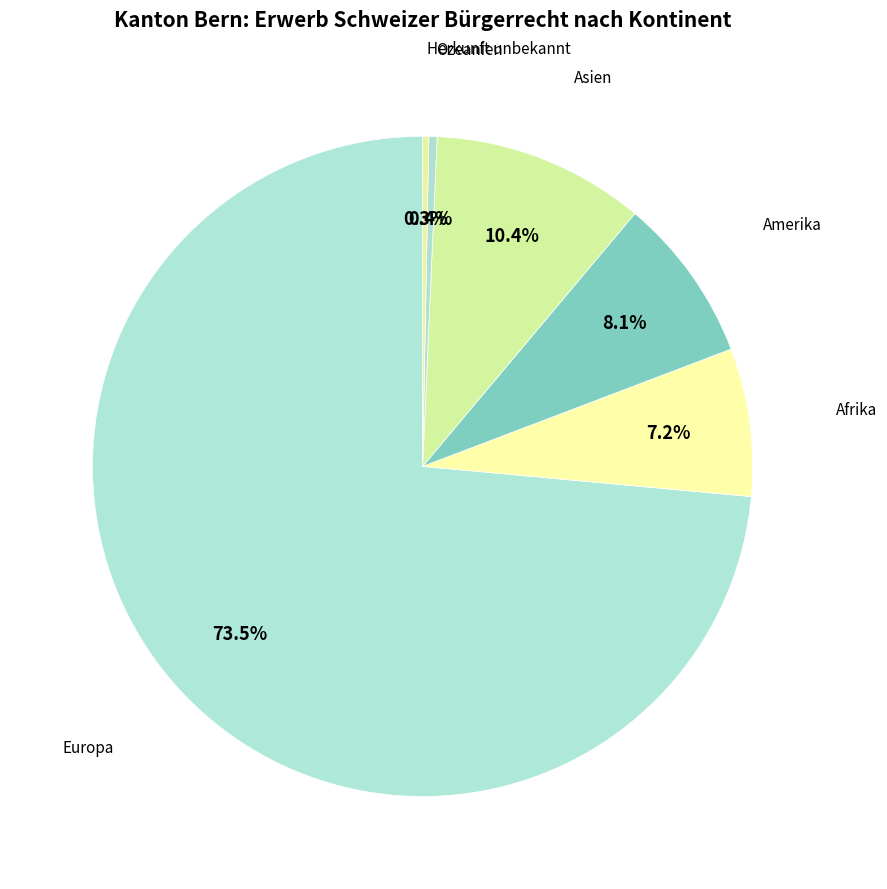

What is the largest slice in the pie chart?

Europa